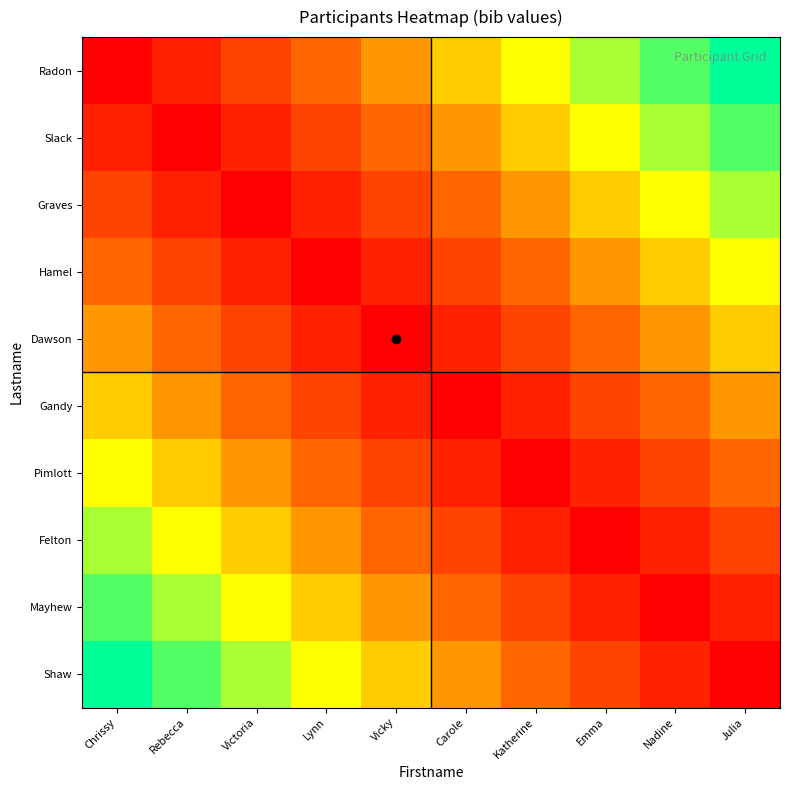

Which series changed the most between Rebecca and Vicky?

Radon